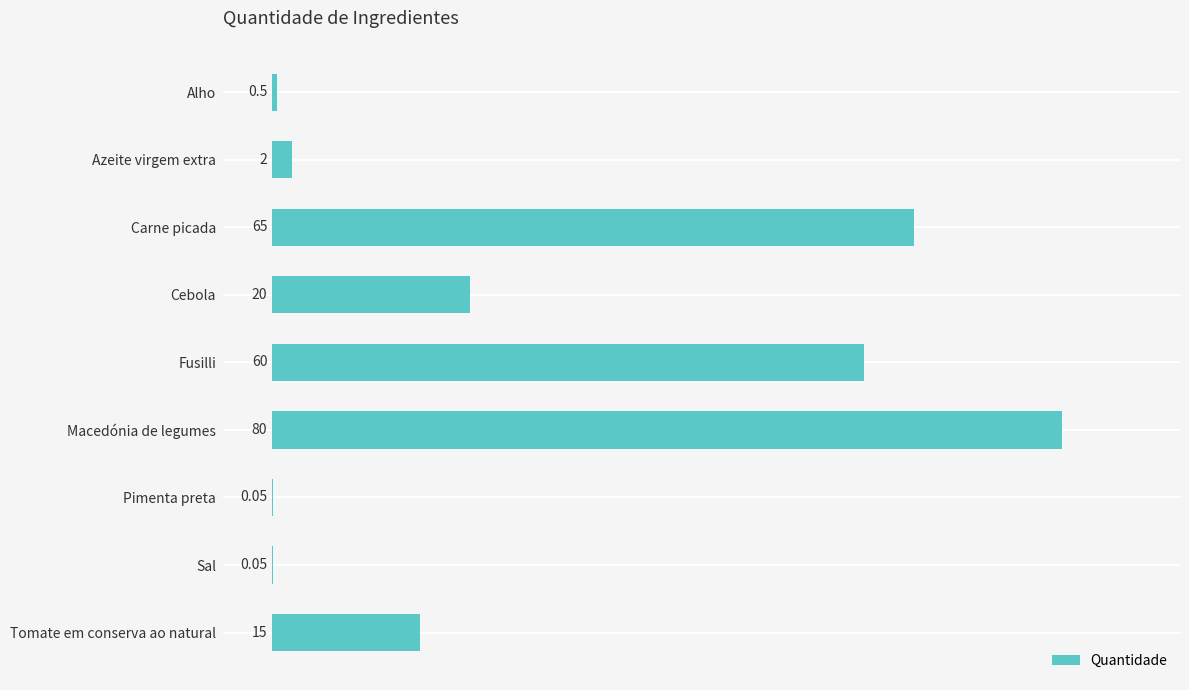

Where is the data nearest to the value 40?

Cebola